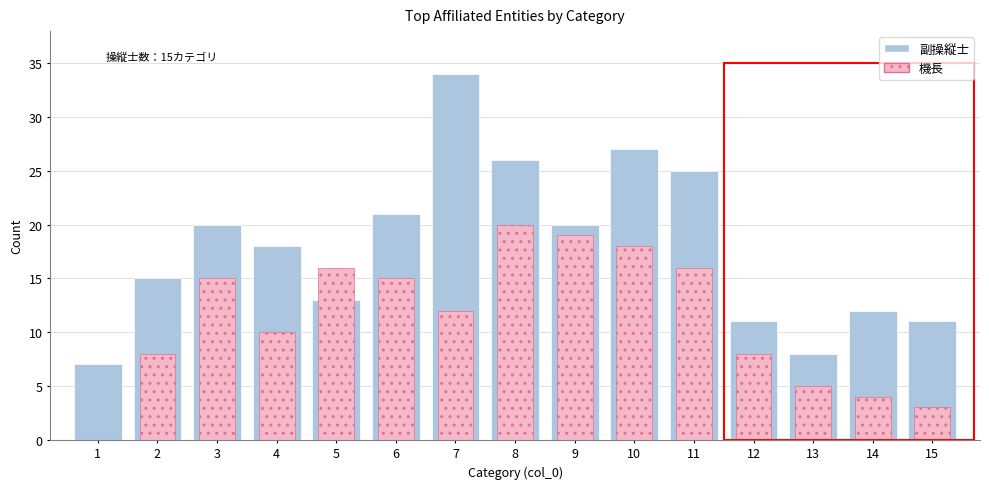

Between 12 and 4, which is larger?

4